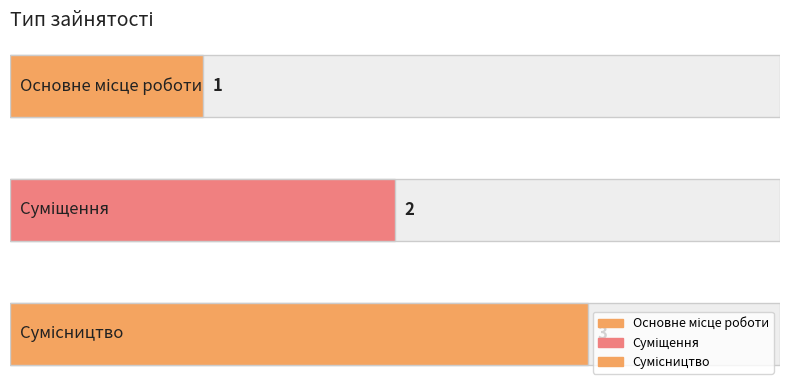

What is the smallest value displayed?

1